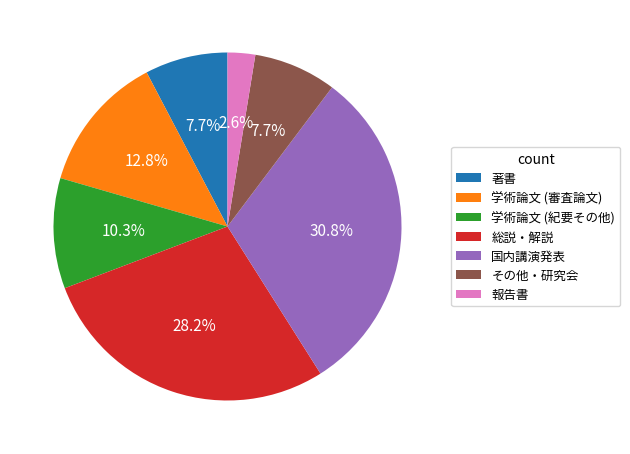

To the nearest percent, what is the difference between the 著書 and 学術論文 (審査論文) slice percentages?

5%